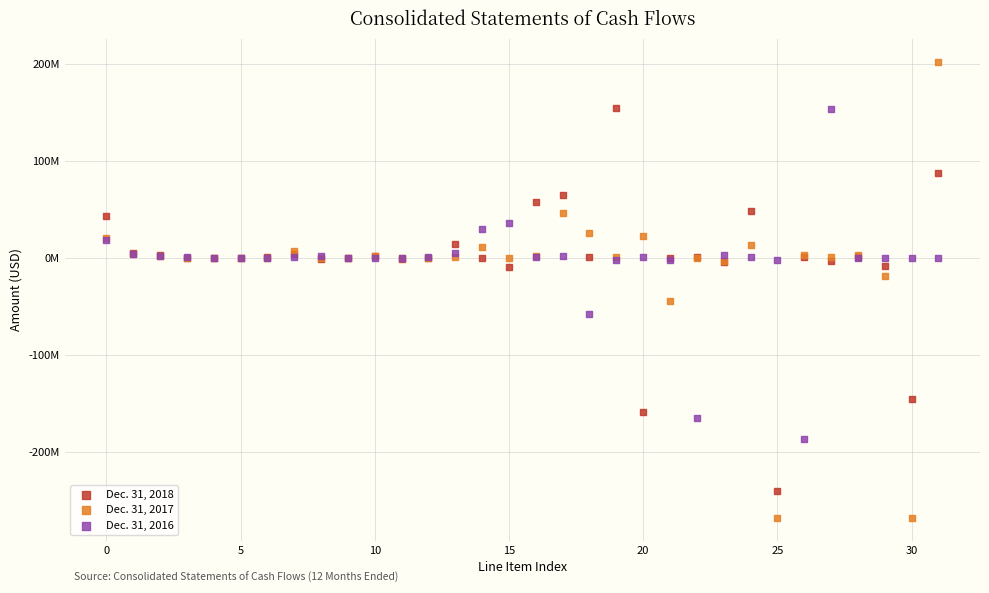

What are all the series names shown in the legend?

Dec. 31, 2018, Dec. 31, 2017, Dec. 31, 2016